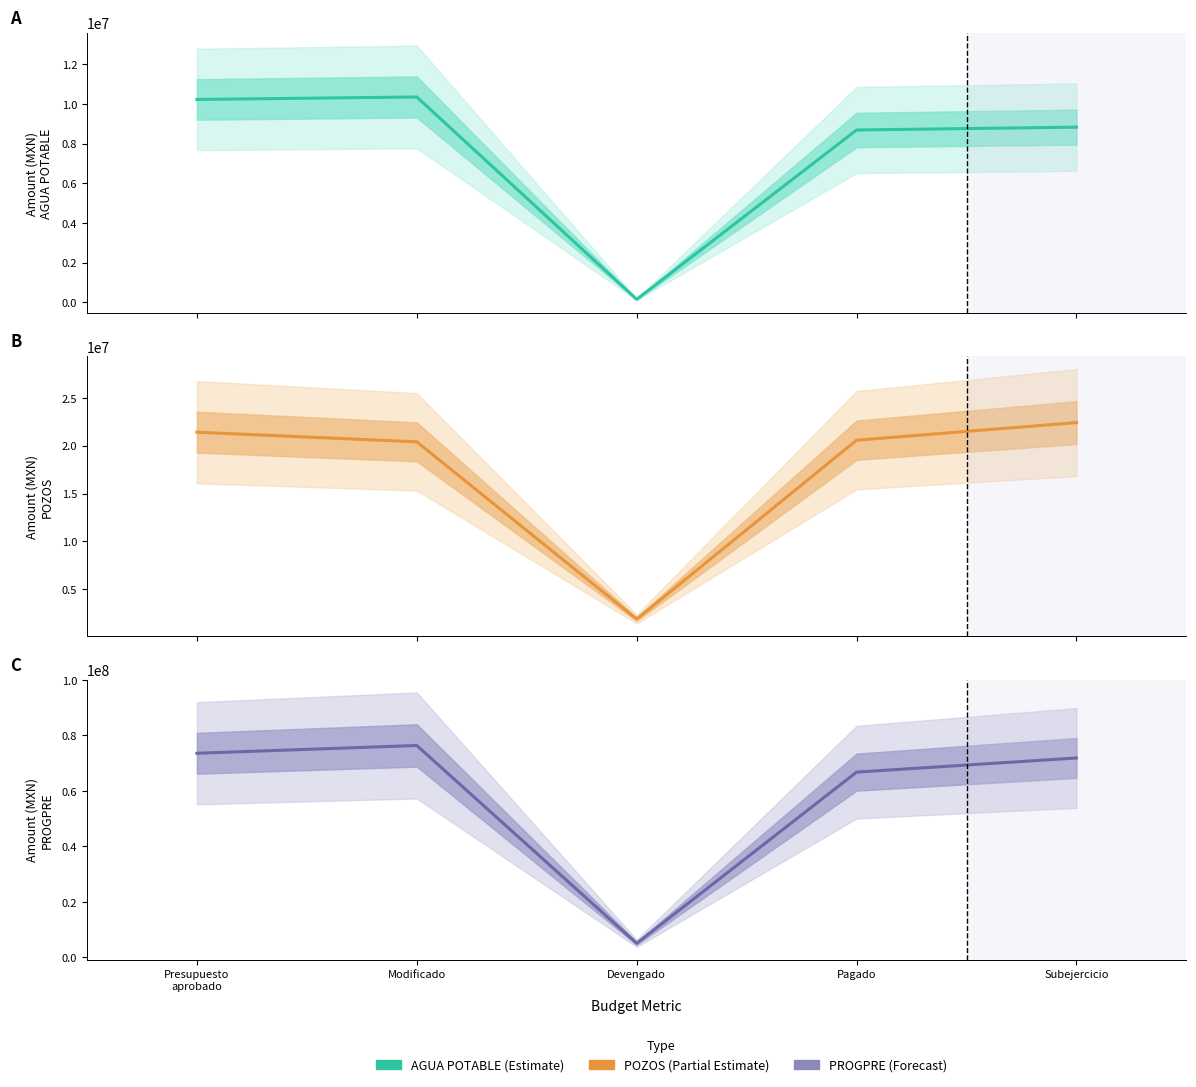

List the series in order of their peak value, lowest first.

AGUA POTABLE, POZOS, PROGPRE